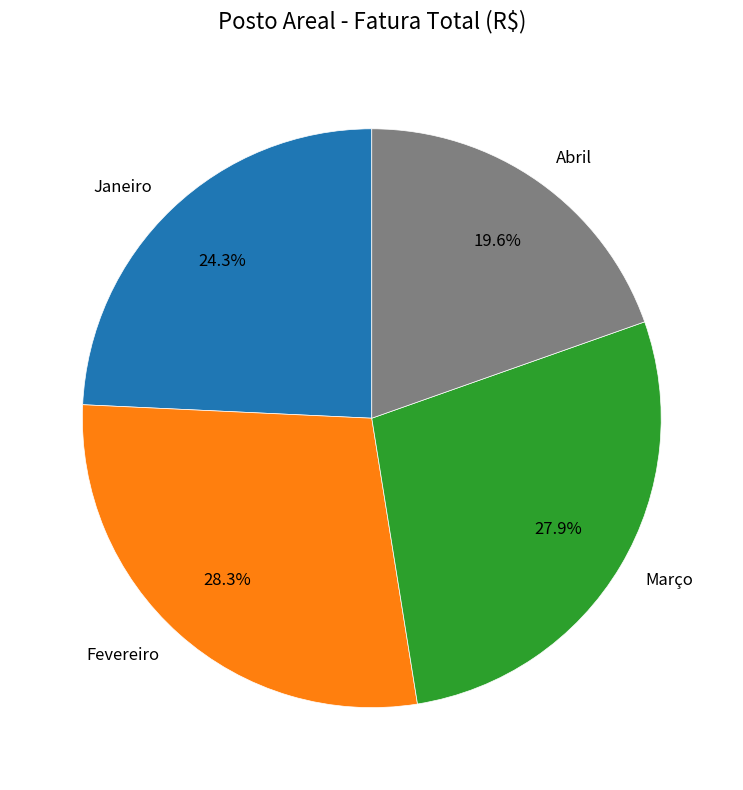

What percentage is the Janeiro slice, to the nearest percent?

24%